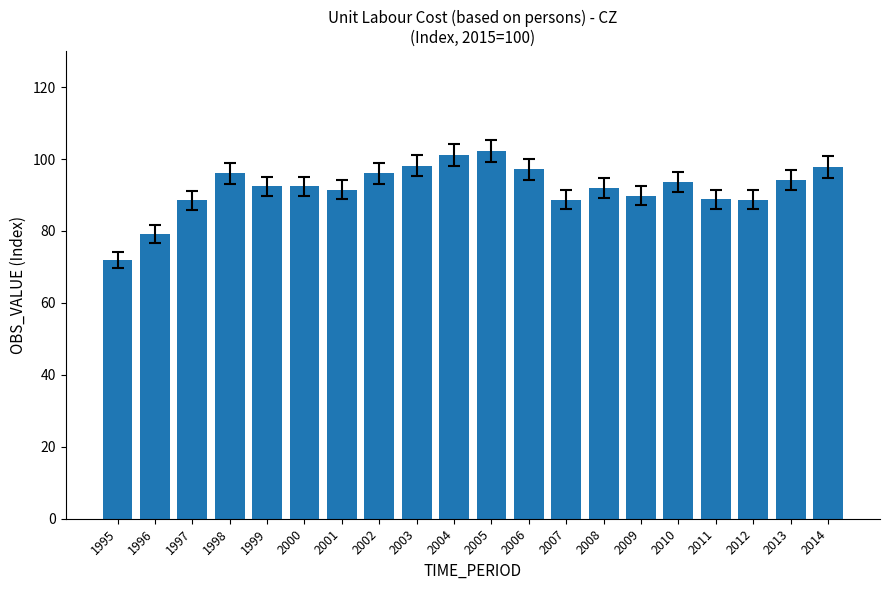

What is the value of the 19th bar from the left?

94.2